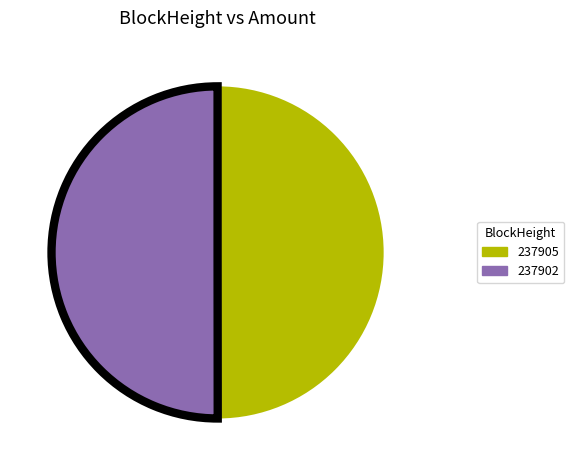

Approximately how many times larger is the value at 237905 compared to 237902?

1.0